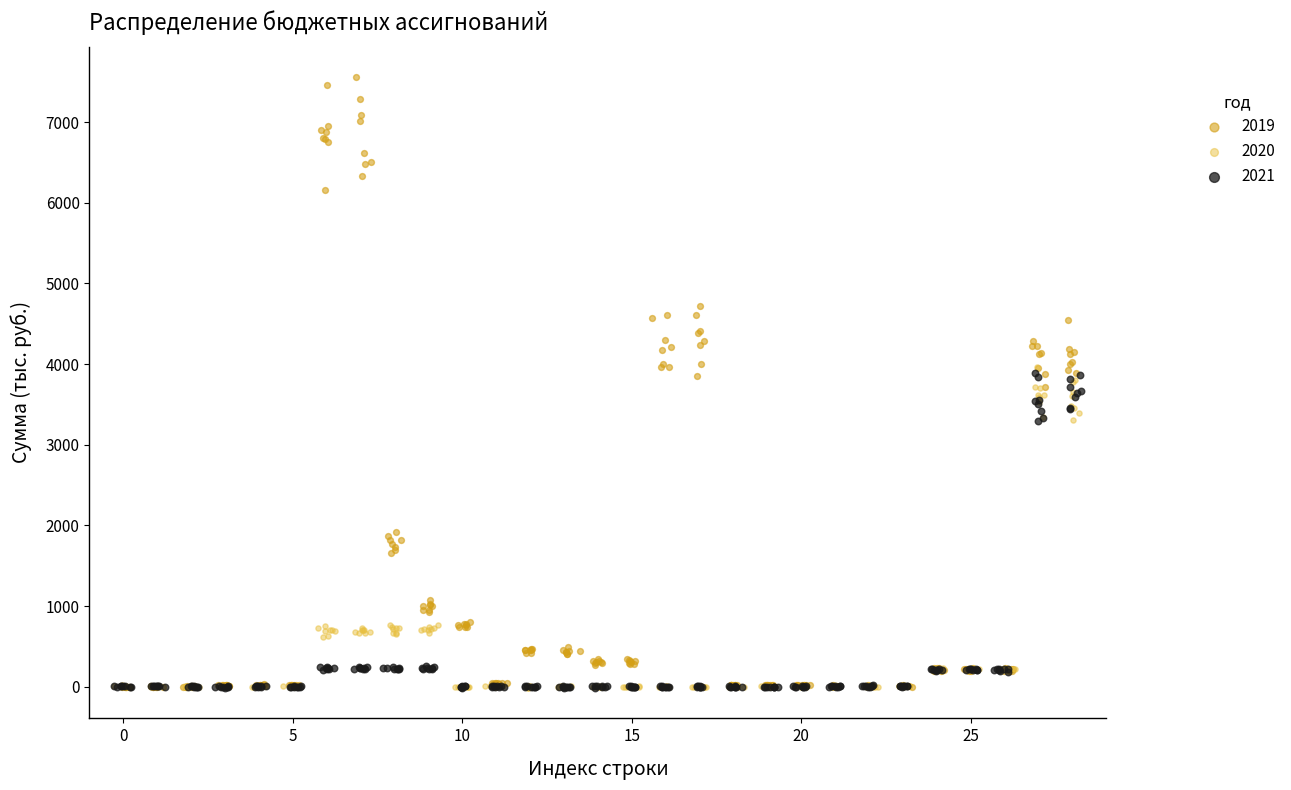

Which series has the largest Y range (max minus min)?

2019